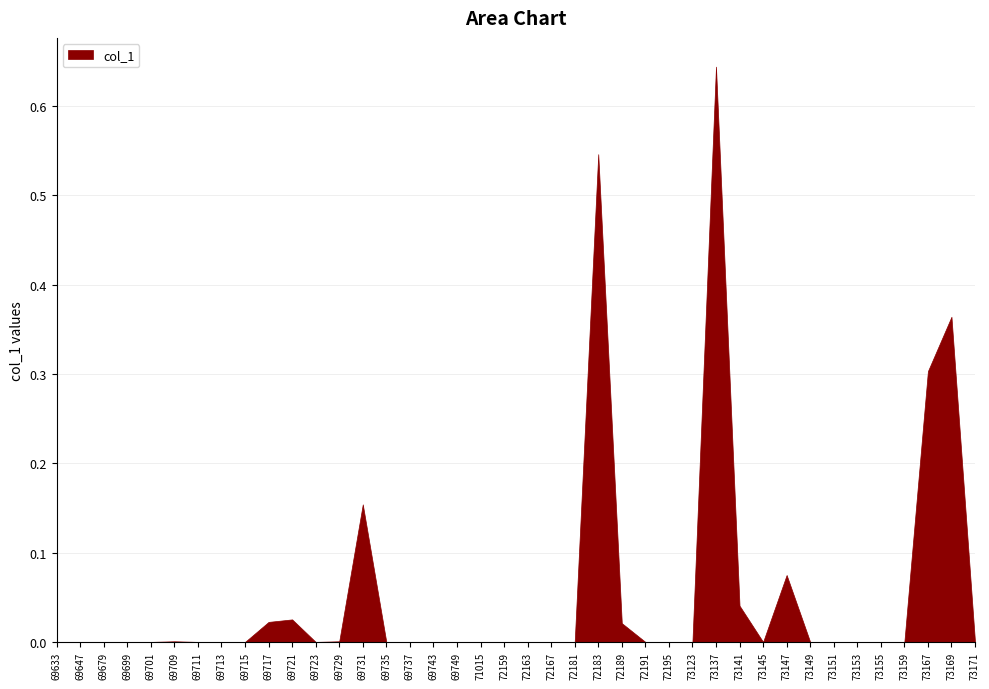

What is the maximum value shown in the chart?

0.6